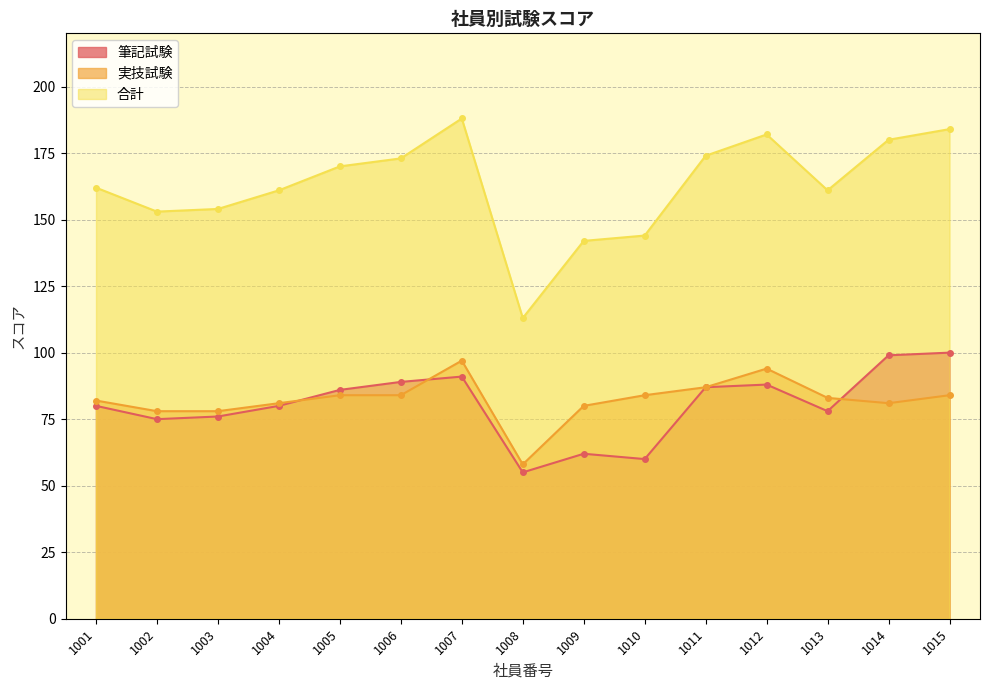

Between which two adjacent categories do 実技試験 and 筆記試験 first intersect?

1004 and 1005